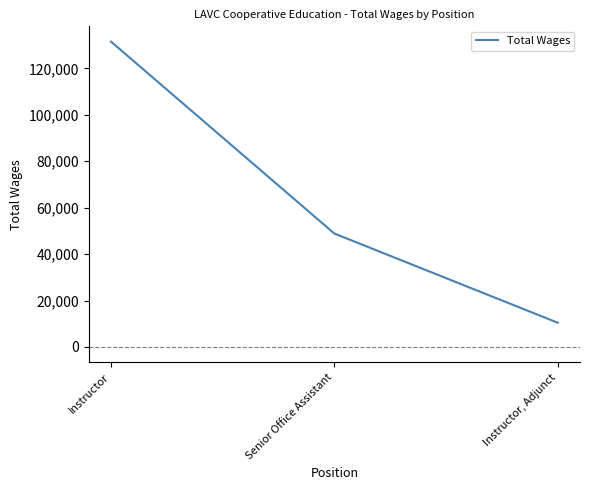

What is the change in value from Instructor to Senior Office Assistant?

-82706